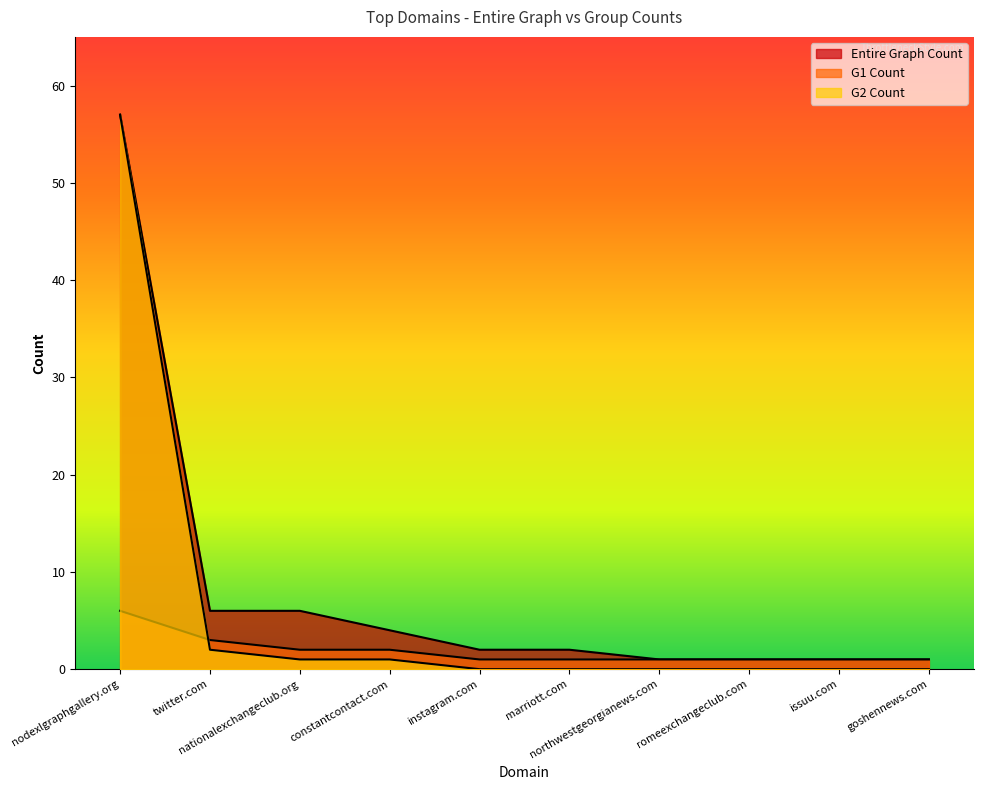

What position from the right is issuu.com?

2